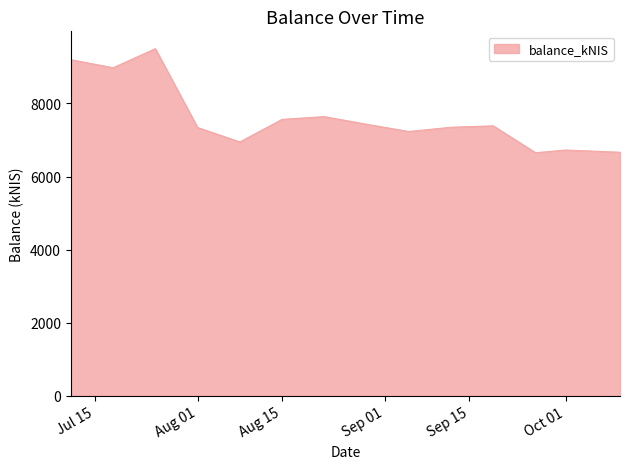

How many lines are shown in the chart?

1